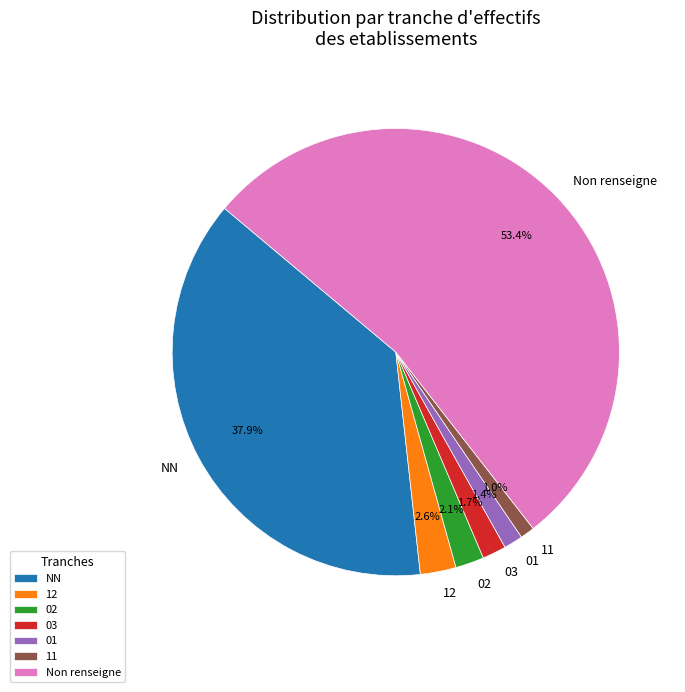

Do Non renseigne and 11 together represent more than half of the pie?

Yes